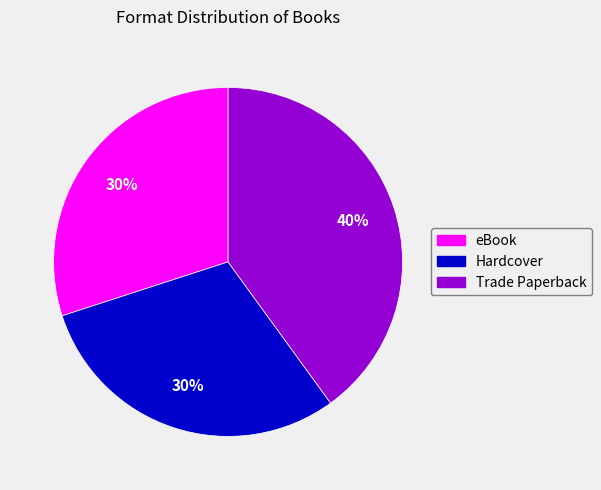

Between eBook and Trade Paperback, which is larger?

Trade Paperback